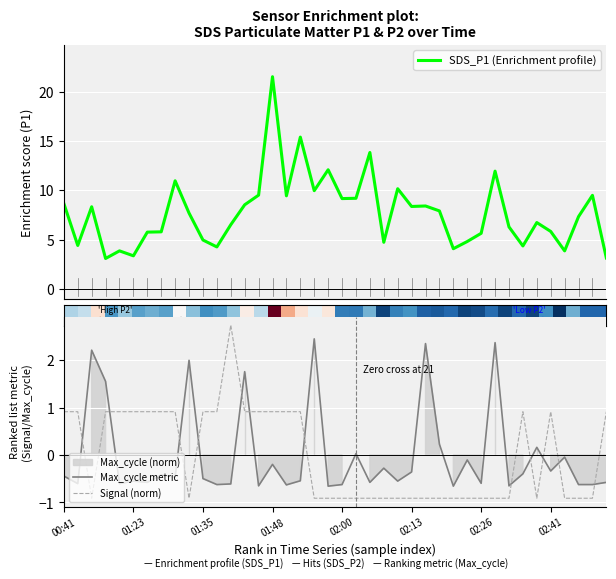

Which series has the largest total across all categories?

SDS_P1 (Enrichment profile)